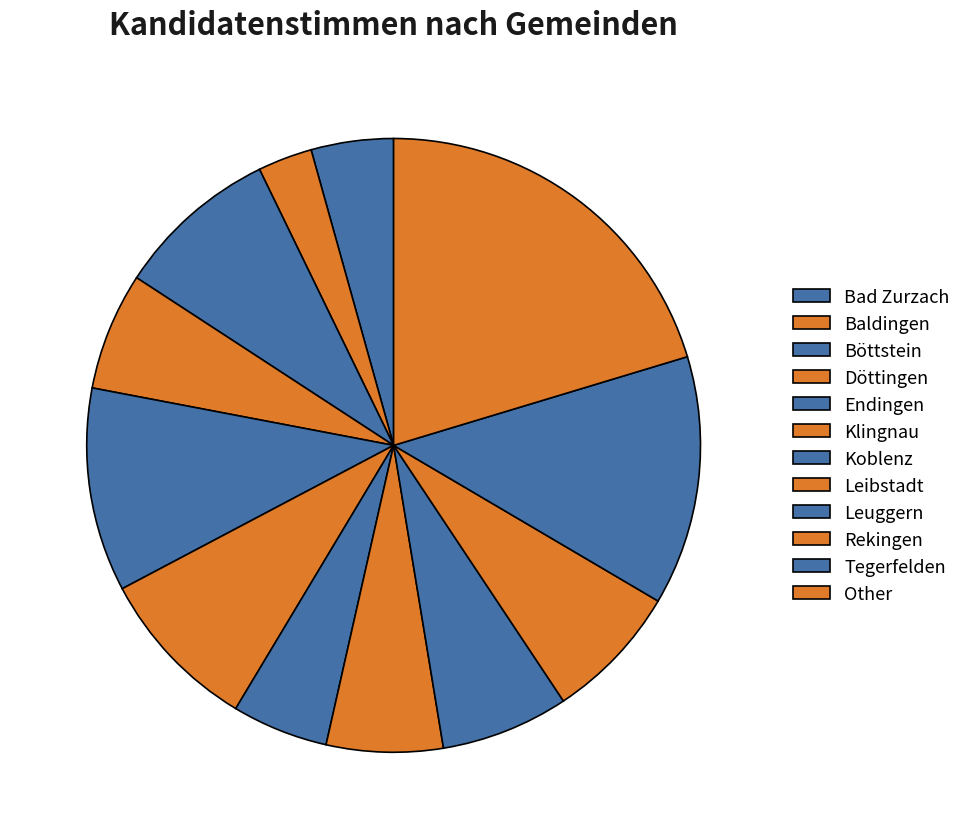

How many slices are in this pie chart?

12